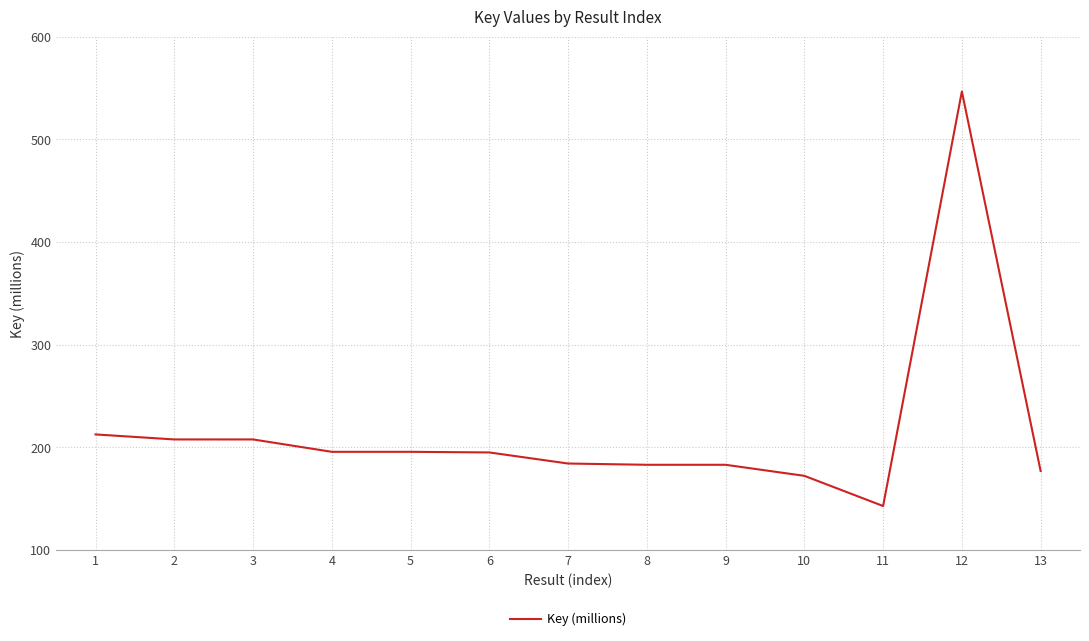

At which label does the data first exceed 195?

1